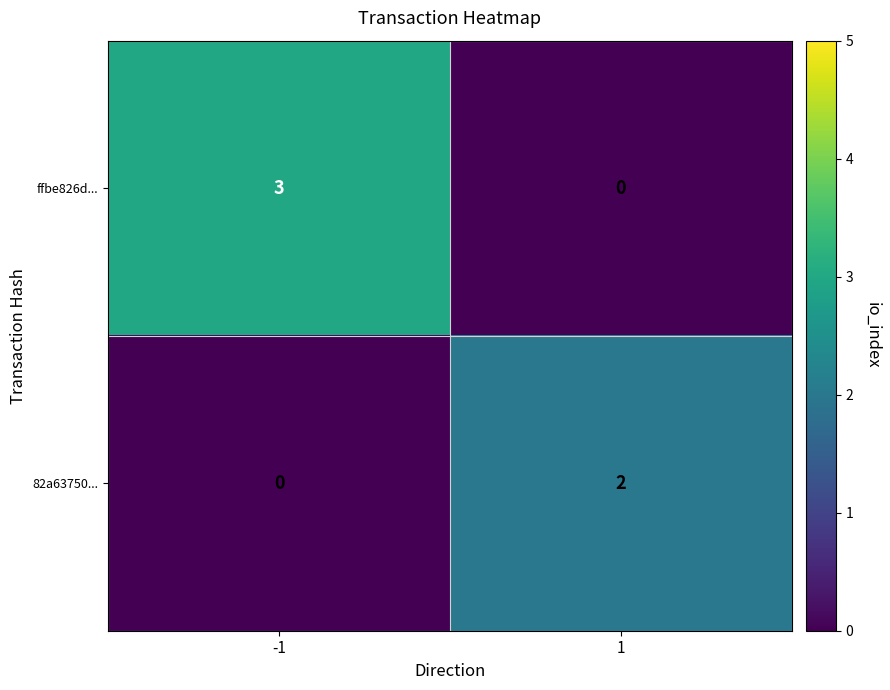

The value of 82a63750... at -1 is 1. True or false?

False